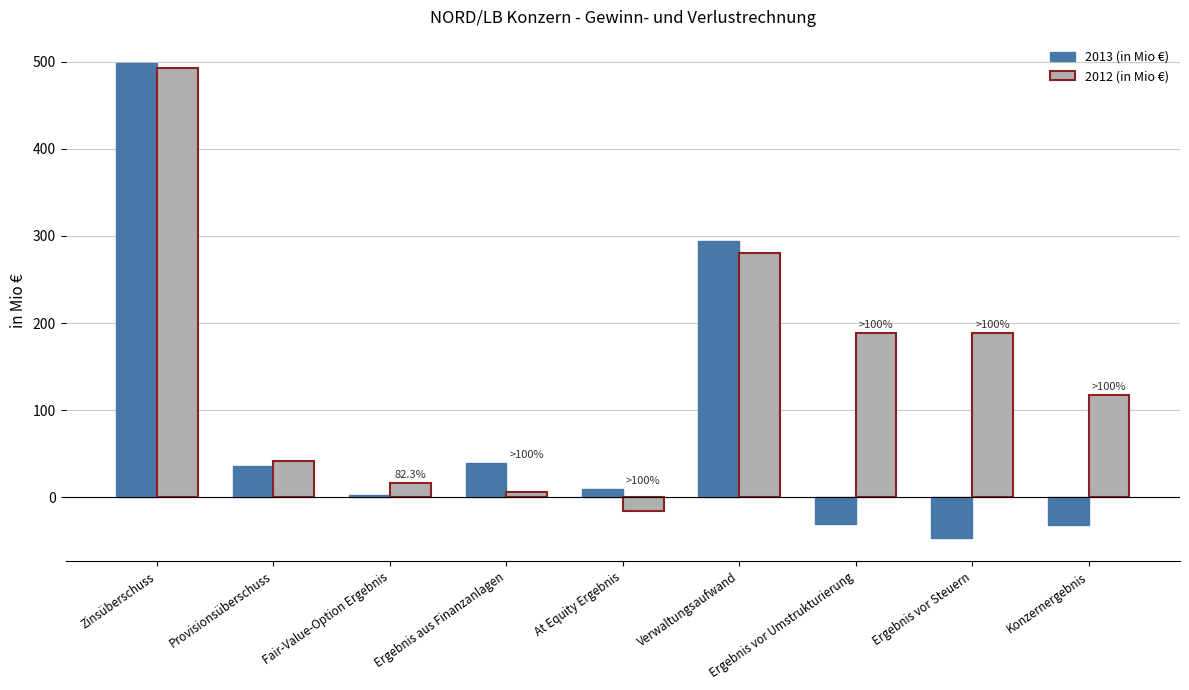

What is the label of the 5th bar from the left?

At Equity Ergebnis